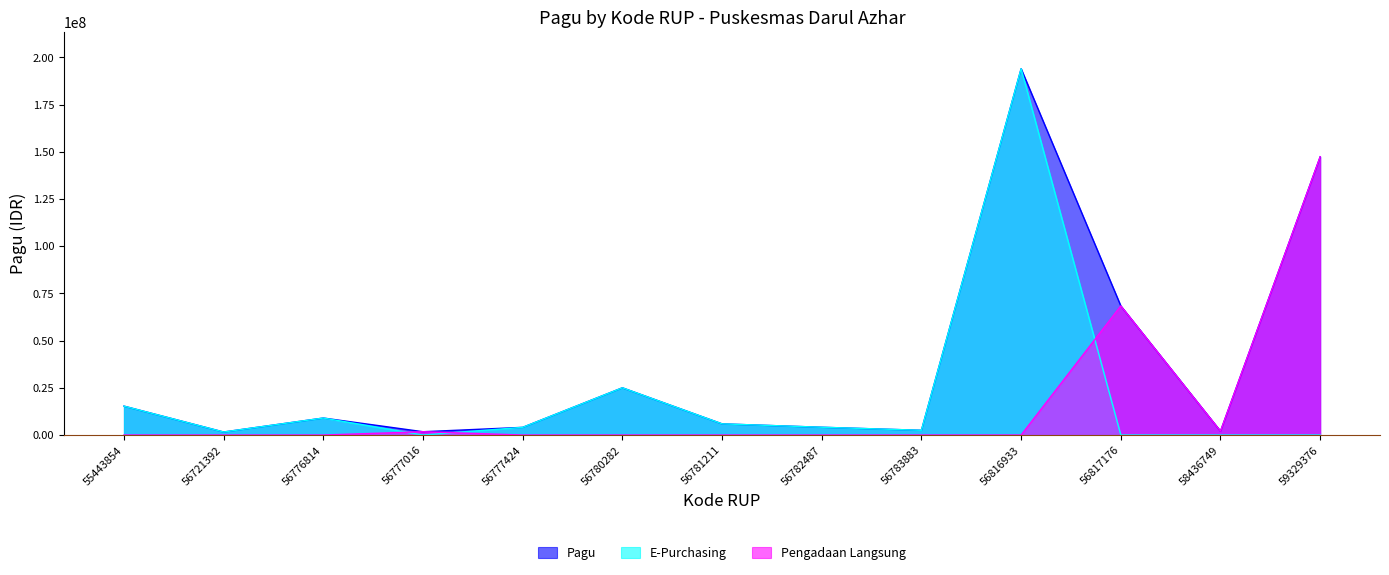

Reading right to left, list all the values displayed in this chart.

Pagu: 59329376=147330000	58436749=2040000	56817176=68365900	56816933=193954400	56783883=2506000	56782487=4112000	56781211=5911000	56780282=25003200	56777424=4060600	56777016=1746000	56776814=8995000	56721392=1593400	55443854=15300000
E-Purchasing: 59329376=0	58436749=0	56817176=0	56816933=193954400	56783883=2506000	56782487=4112000	56781211=5911000	56780282=25003200	56777424=4060600	56777016=0	56776814=8995000	56721392=1593400	55443854=15300000
Pengadaan Langsung: 59329376=147330000	58436749=2040000	56817176=68365900	56816933=0	56783883=0	56782487=0	56781211=0	56780282=0	56777424=0	56777016=1746000	56776814=0	56721392=0	55443854=0